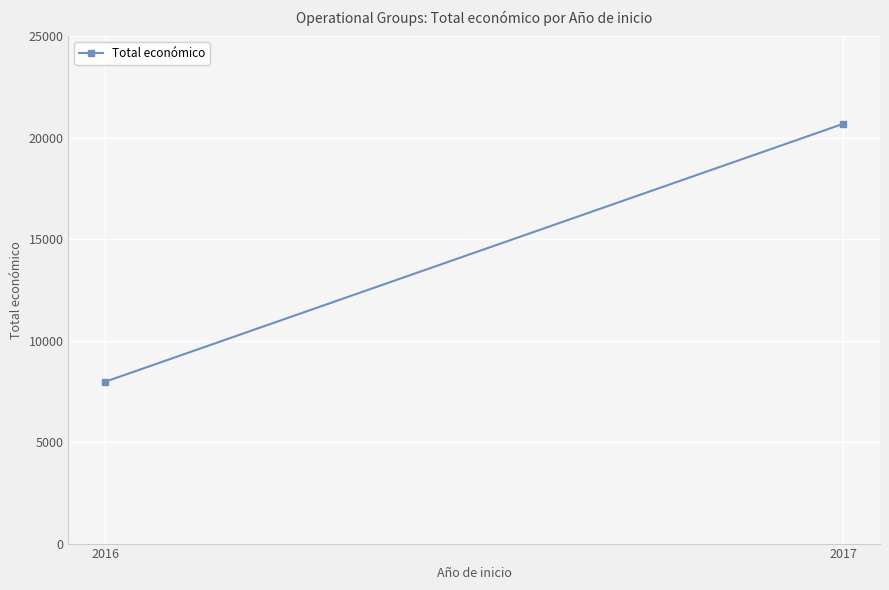

Count the values in the range 7980 to 20690.

2